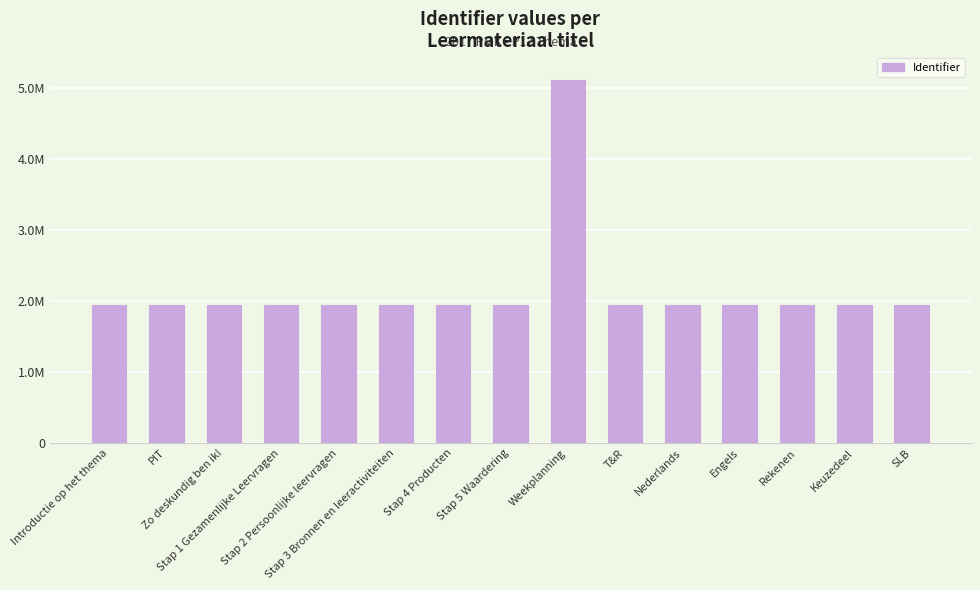

What is the difference between the maximum and minimum values?

3161590